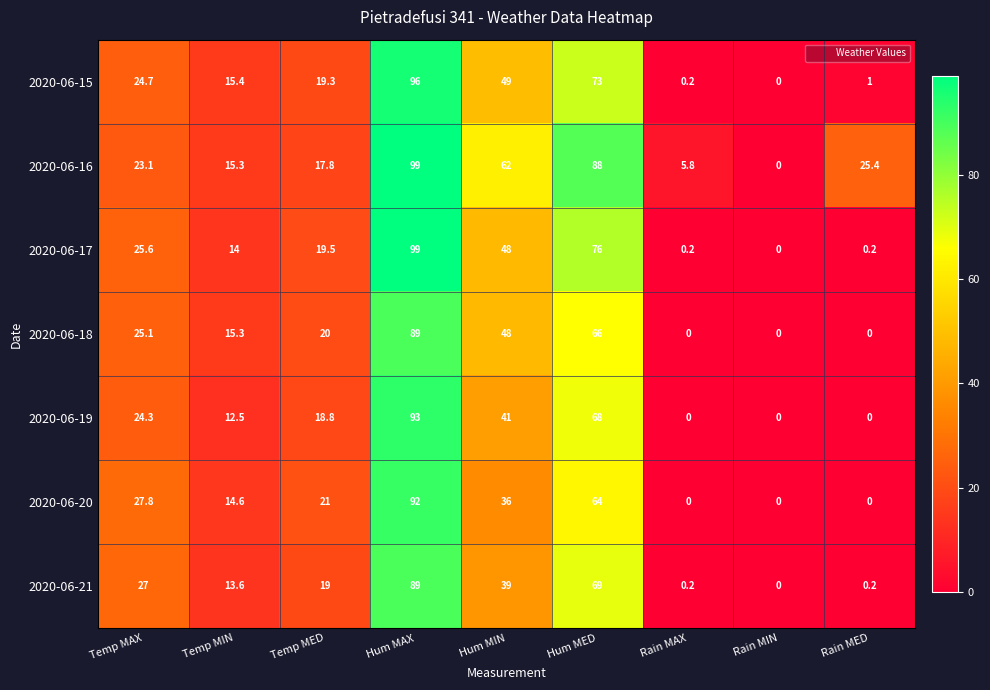

Which series changed the most between Temp MED and Hum MIN?

2020-06-16